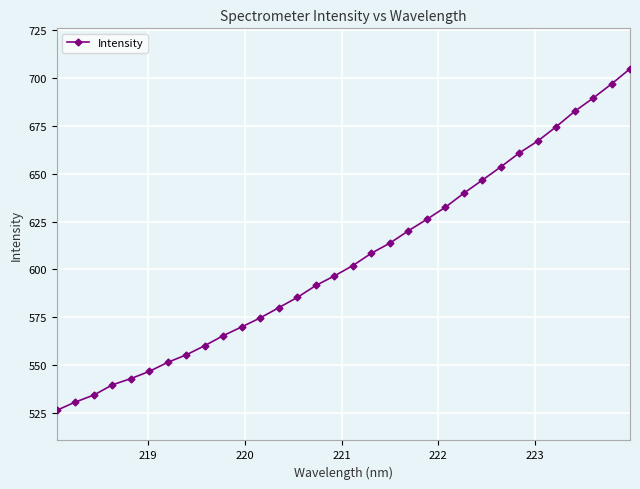

What is the difference between the second highest and second lowest values?

166.2